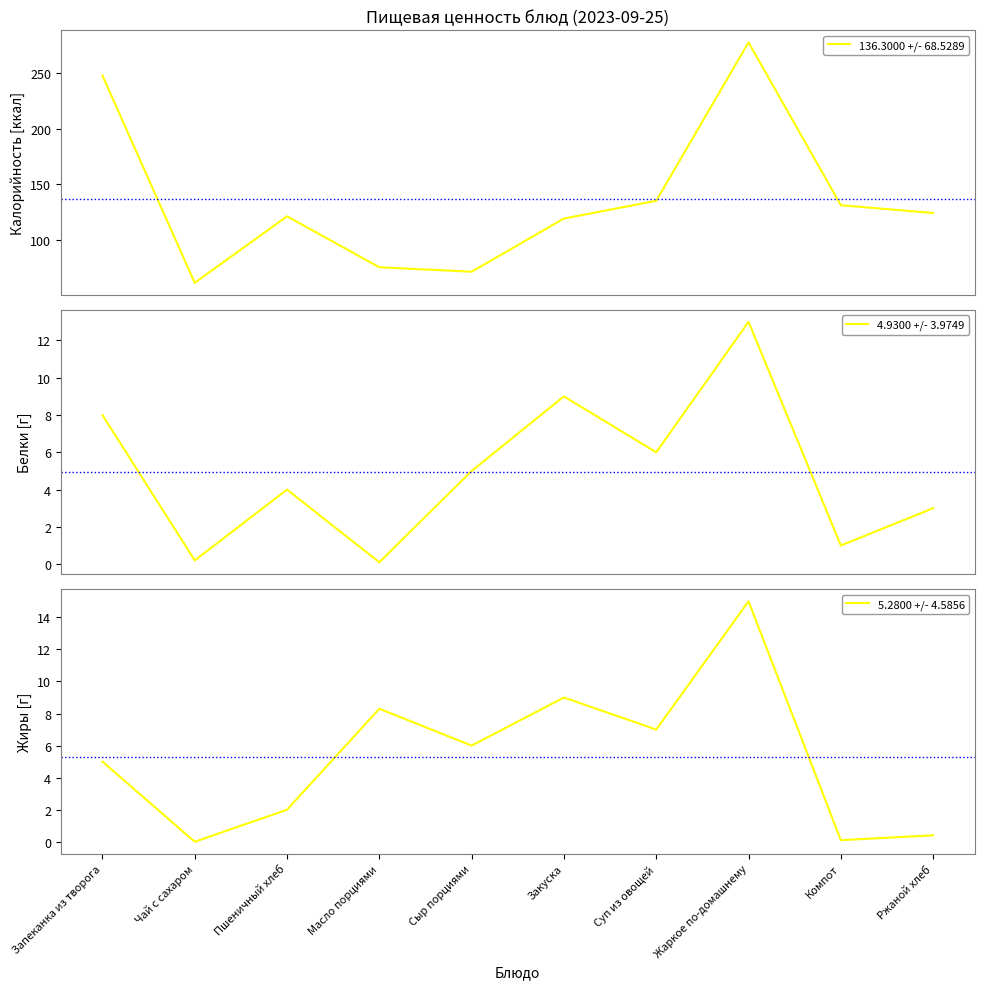

Reading right to left, list all the values displayed in this chart.

136.3000 +/- 68.5289: Ржаной хлеб=124.0	Компот=131.0	Жаркое по-домашнему=278.0	Суп из овощей=135.0	Закуска=119.0	Сыр порциями=71.0	Масло порциями=75.0	Пшеничный хлеб=121.0	Чай с сахаром=61.0	Запеканка из творога=248.0
4.9300 +/- 3.9749: Ржаной хлеб=3.0	Компот=1.0	Жаркое по-домашнему=13.0	Суп из овощей=6.0	Закуска=9.0	Сыр порциями=5.0	Масло порциями=0.1	Пшеничный хлеб=4.0	Чай с сахаром=0.2	Запеканка из творога=8.0
5.2800 +/- 4.5856: Ржаной хлеб=0.4	Компот=0.1	Жаркое по-домашнему=15.0	Суп из овощей=7.0	Закуска=9.0	Сыр порциями=6.0	Масло порциями=8.3	Пшеничный хлеб=2.0	Чай с сахаром=0.0	Запеканка из творога=5.0